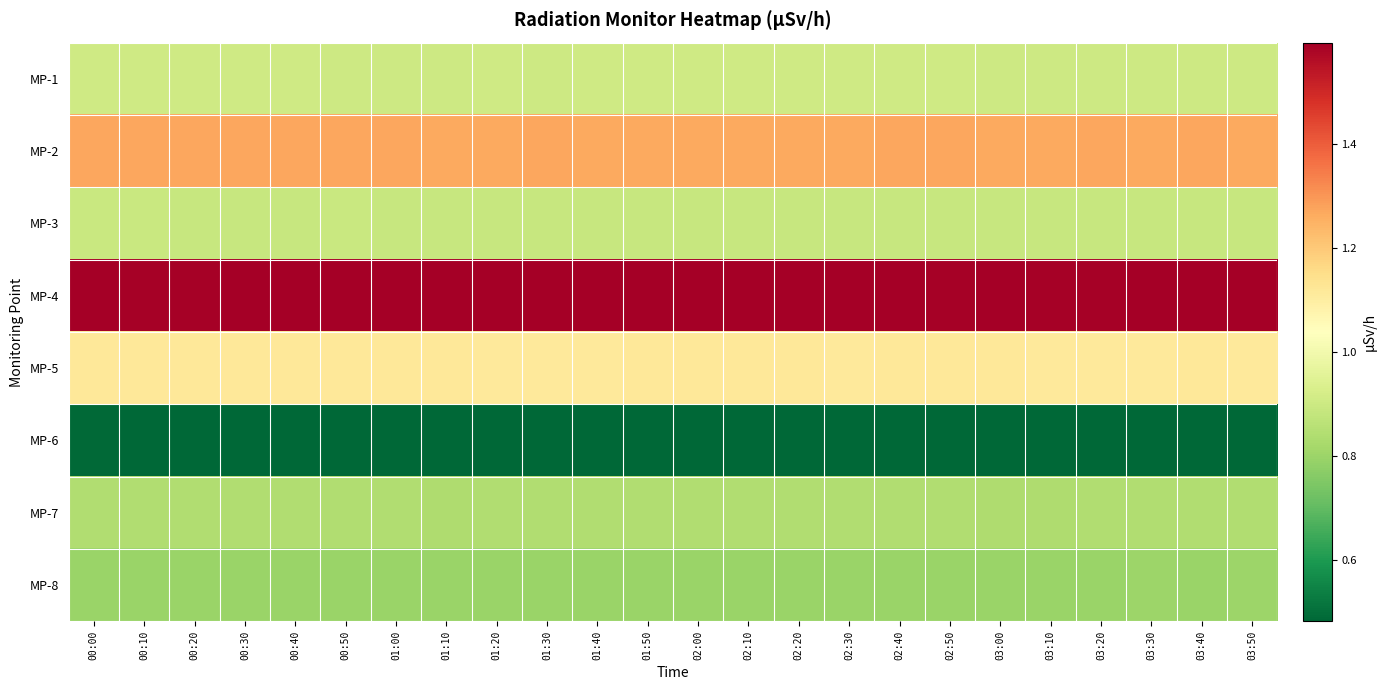

How many categories are shown in the chart?

24